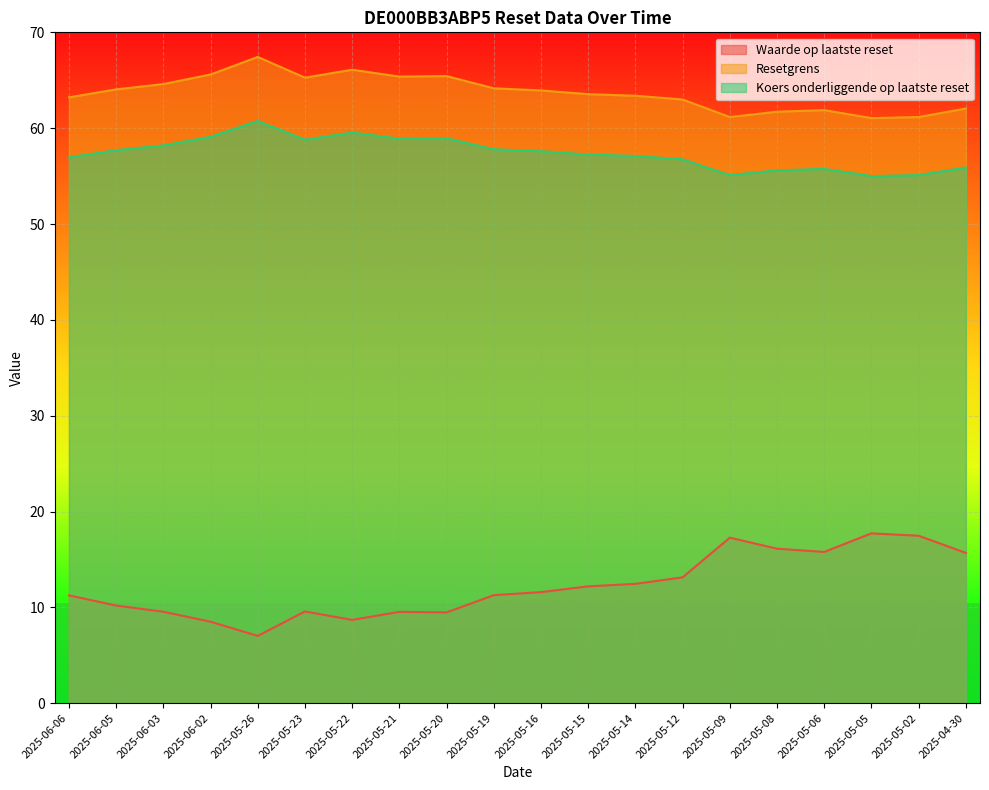

Reading left to right, transcribe all the data shown in this chart.

Waarde op laatste reset: 11.2	10.2	9.5	8.5	7.0	9.6	8.7	9.5	9.5	11.3	11.6	12.2	12.4	13.1	17.3	16.1	15.8	17.7	17.5	15.7
Resetgrens: 63.2	64.0	64.6	65.6	67.4	65.3	66.1	65.4	65.4	64.2	63.9	63.5	63.4	63.0	61.2	61.7	61.9	61.0	61.2	62.0
Koers onderliggende op laatste reset: 57.0	57.7	58.2	59.1	60.8	58.8	59.5	58.9	59.0	57.8	57.6	57.2	57.1	56.8	55.1	55.6	55.8	55.0	55.1	55.9